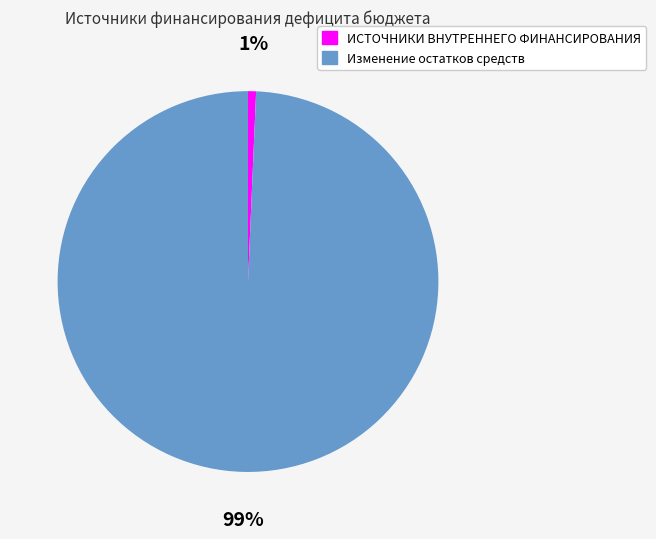

Does any single category account for the majority?

Yes